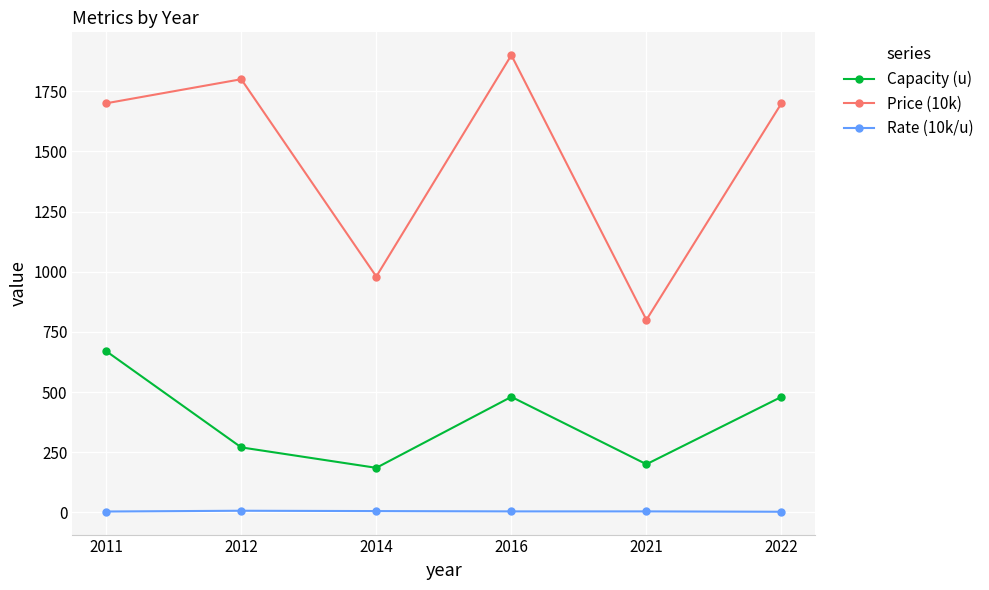

In Capacity (u), how many points are higher than both neighbors (excluding endpoints)?

1